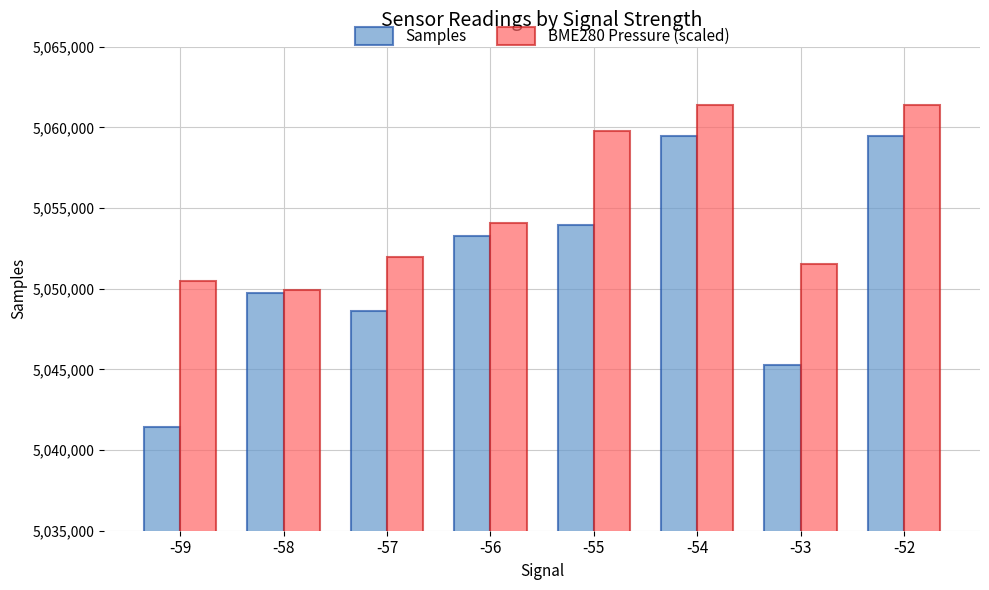

Is it true that Samples equals 1907013.0 at -59?

False